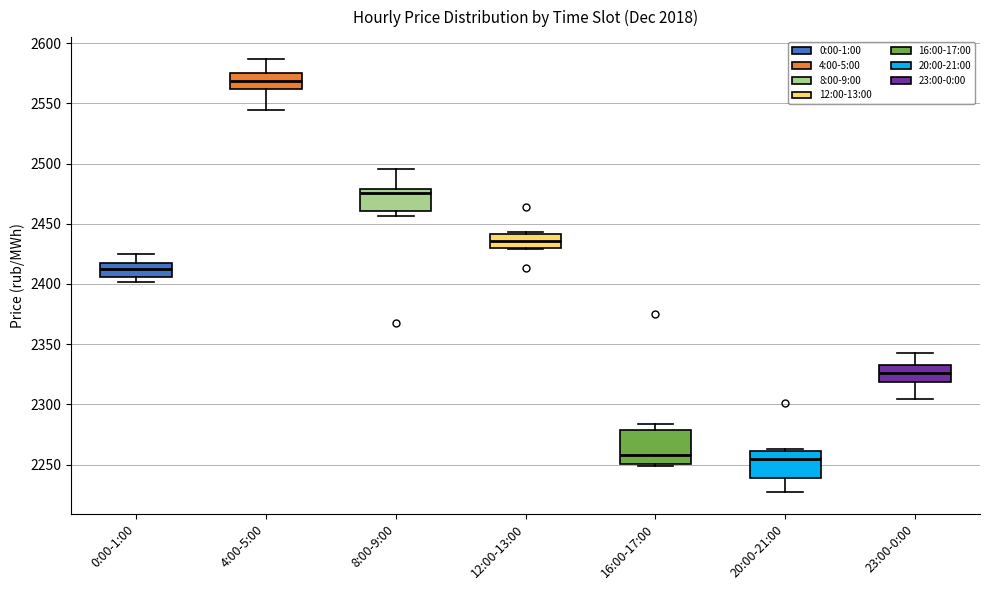

Reading left to right, read every box against the y-axis: the position of its median line, the range the box covers, and the ends of its whiskers. The values are not printed on the chart, so give them approximately, as read against the axis.

0:00-1:00: median 2410, box 2405 to 2420, whiskers 2400 to 2425
4:00-5:00: median 2570, box 2560 to 2575, whiskers 2545 to 2585
8:00-9:00: median 2475, box 2460 to 2480, whiskers 2455 to 2495
12:00-13:00: median 2435, box 2430 to 2440, whiskers 2430 to 2445
16:00-17:00: median 2260, box 2250 to 2280, whiskers 2250 (just below the box's lower edge) to 2285
20:00-21:00: median 2255, box 2240 to 2260, whiskers 2225 to 2265
23:00-0:00: median 2325, box 2320 to 2335, whiskers 2305 to 2340